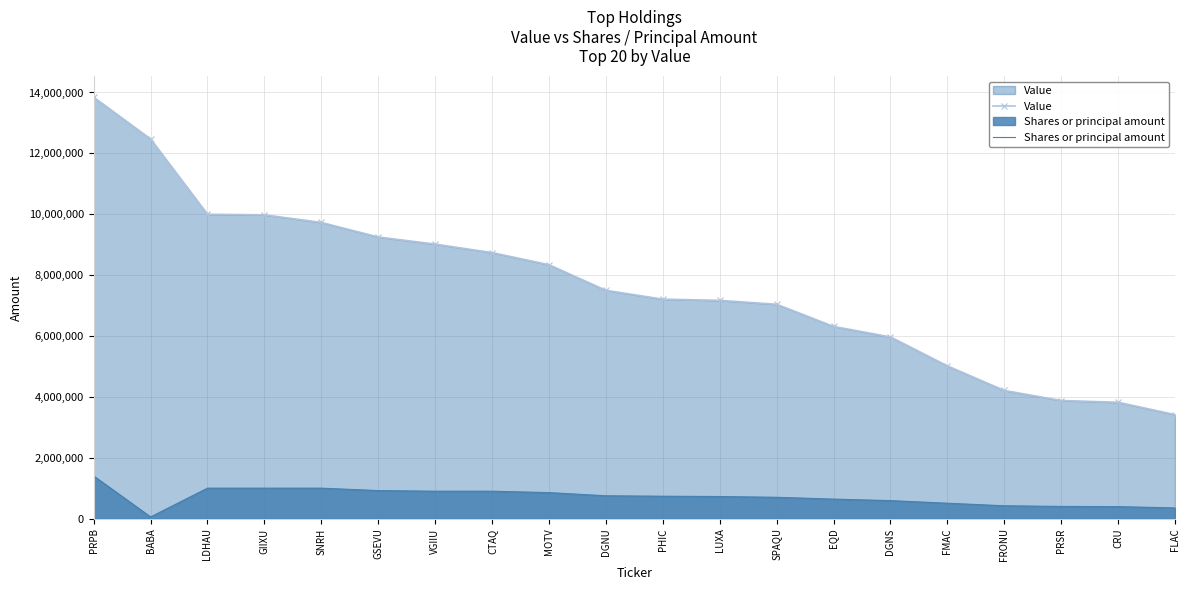

True or false: Value and Shares or principal amount intersect in this chart.

False